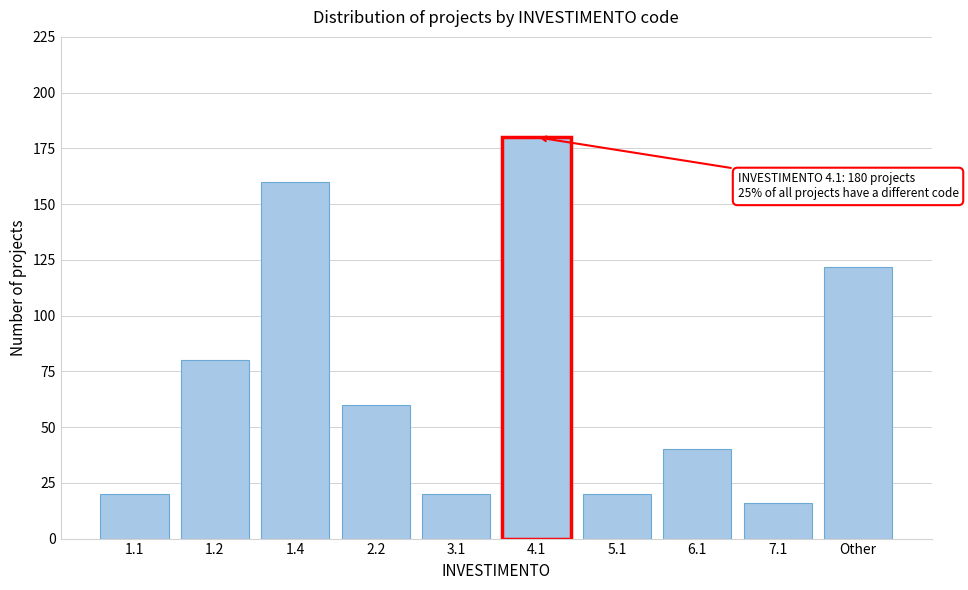

Reading left to right, transcribe all the data shown in this chart.

1.1=20	1.2=80	1.4=160	2.2=60	3.1=20	4.1=180	5.1=20	6.1=40	7.1=16	Other=122